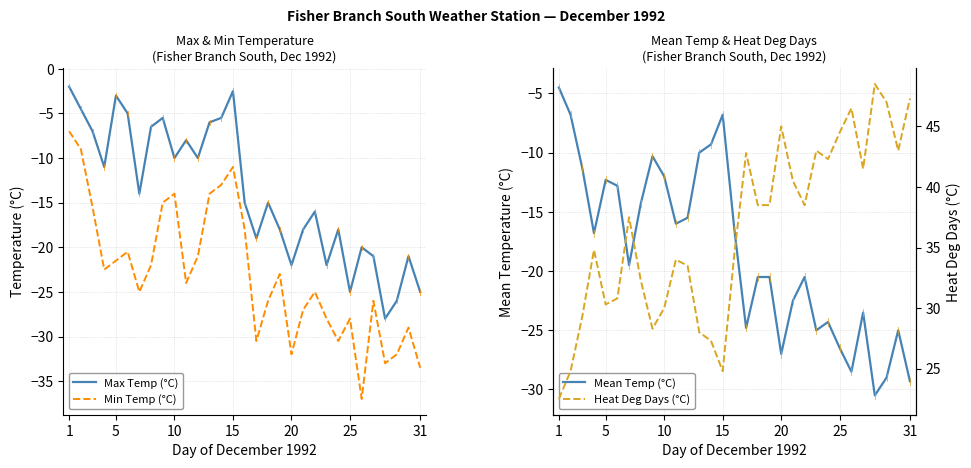

What is the difference between the maximum and minimum values in the Heat Deg Days (°C) series?

26.0